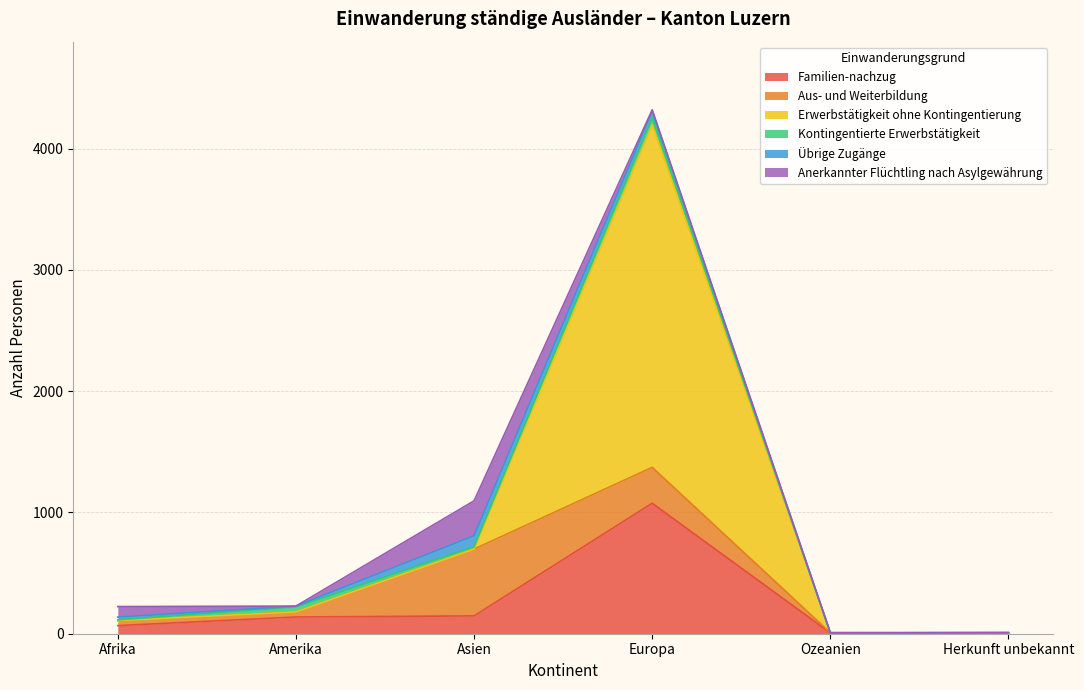

How many data points in Familien-nachzug are less than 138?

3